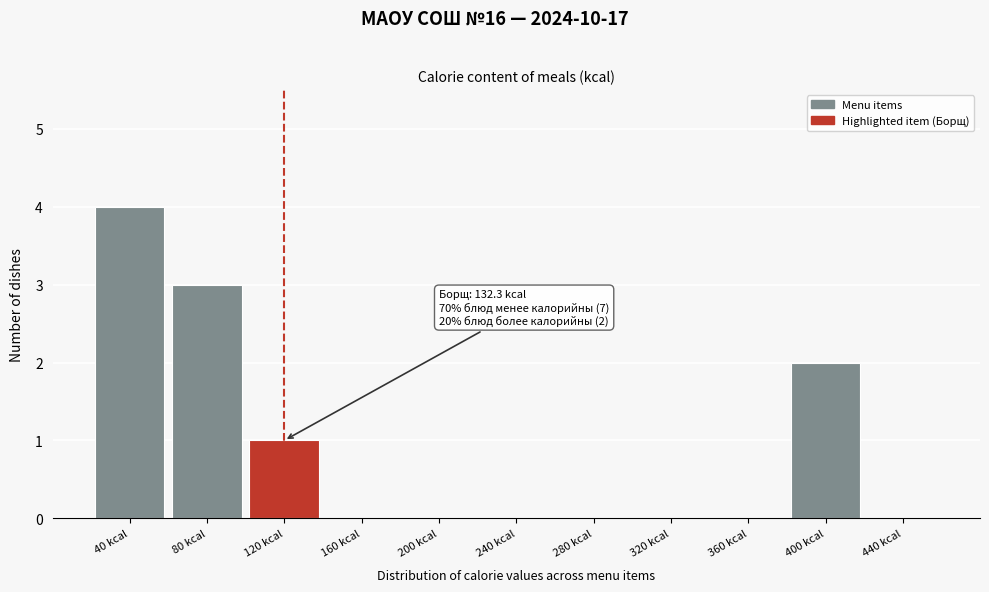

Reading left to right, extract all data points from this chart.

40 kcal=4	80 kcal=3	120 kcal=1	160 kcal=0	200 kcal=0	240 kcal=0	280 kcal=0	320 kcal=0	360 kcal=0	400 kcal=2	440 kcal=0